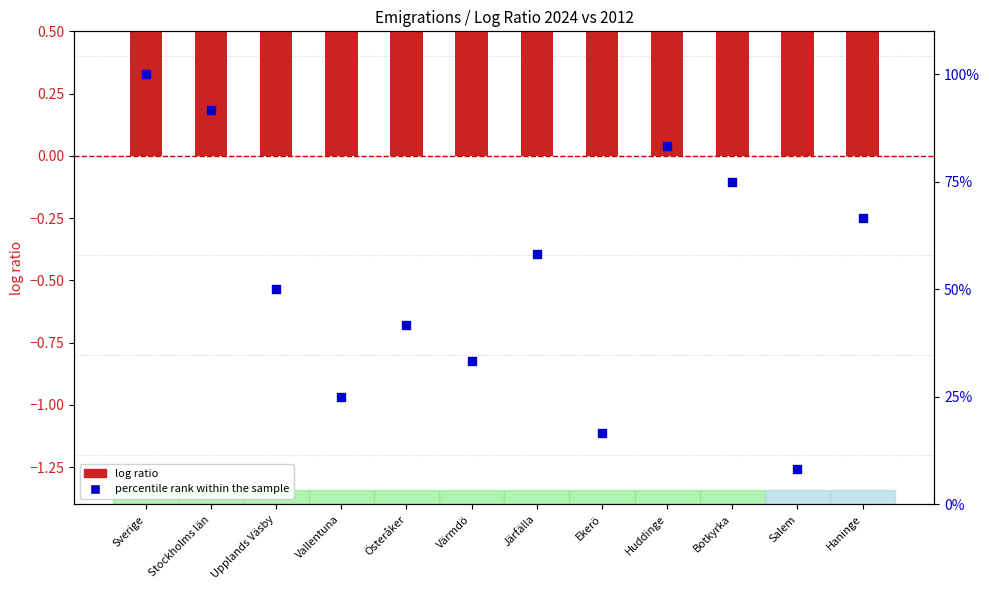

What is the total value across all series at Vallentuna?

26.0